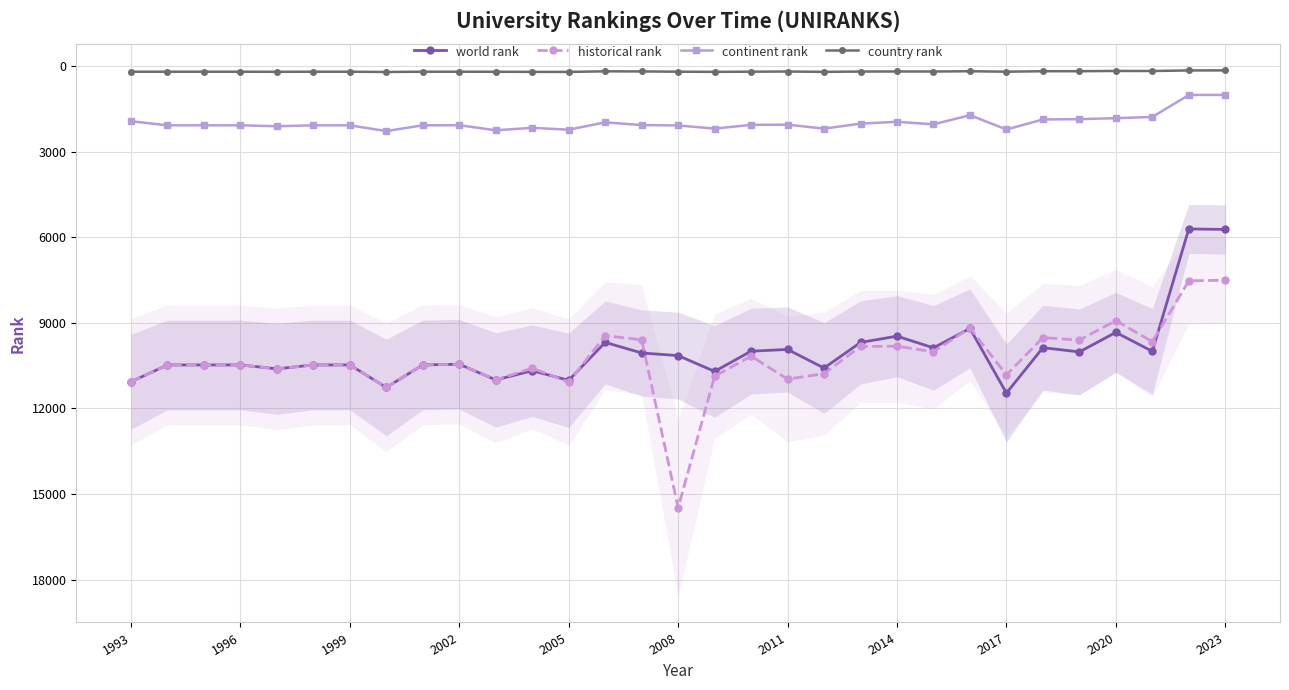

True or false: historical rank and continent rank intersect in this chart.

False